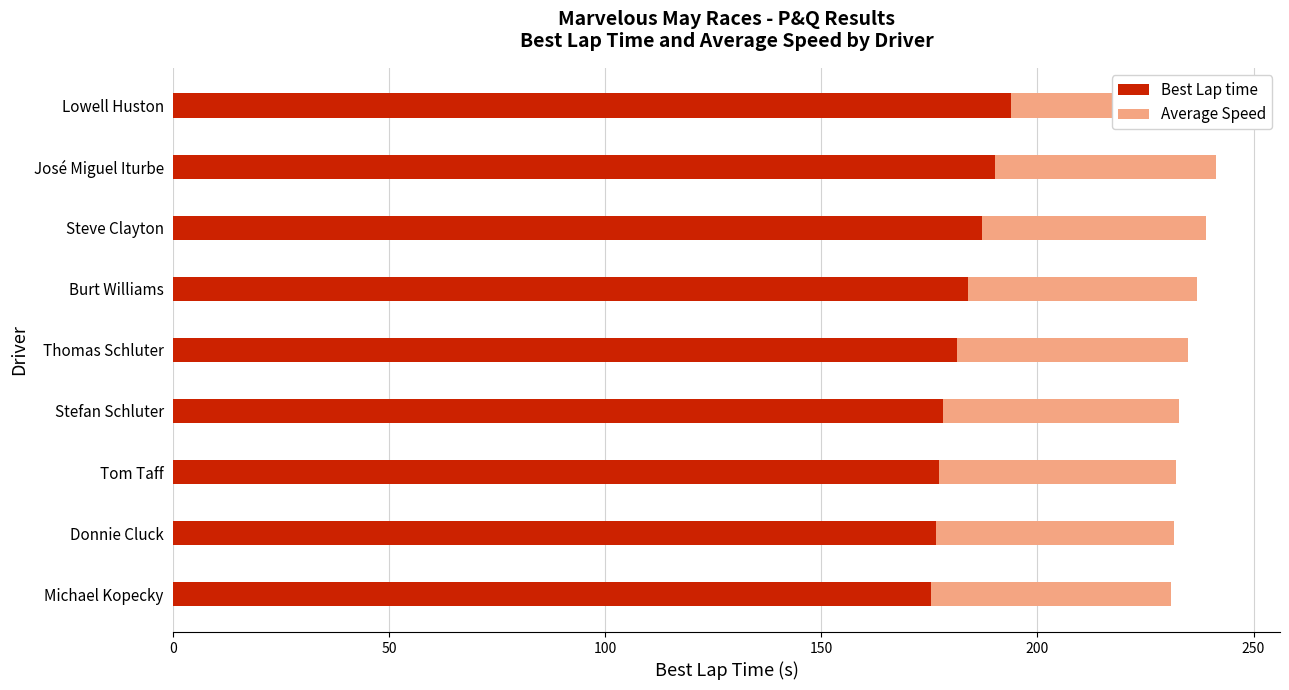

The Best Lap time series shows 311.1 at Lowell Huston. True or false?

False